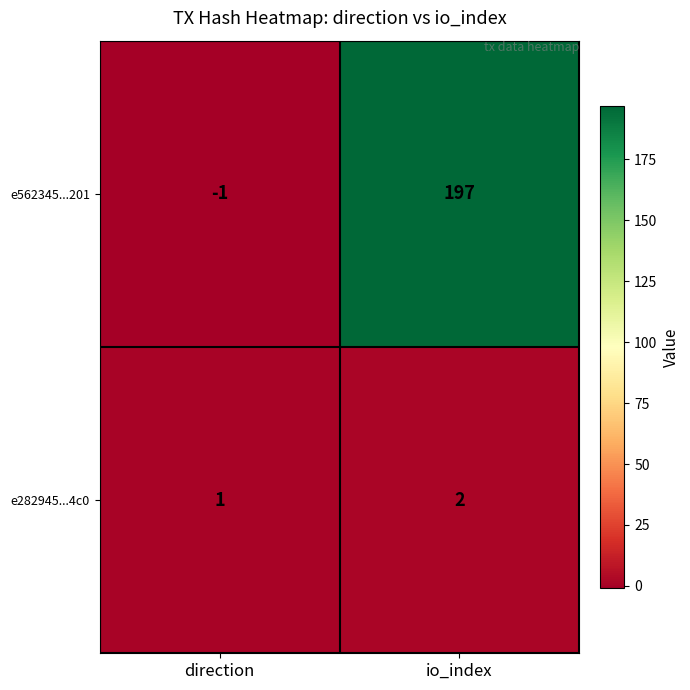

Which label corresponds to the smallest value in the chart?

direction